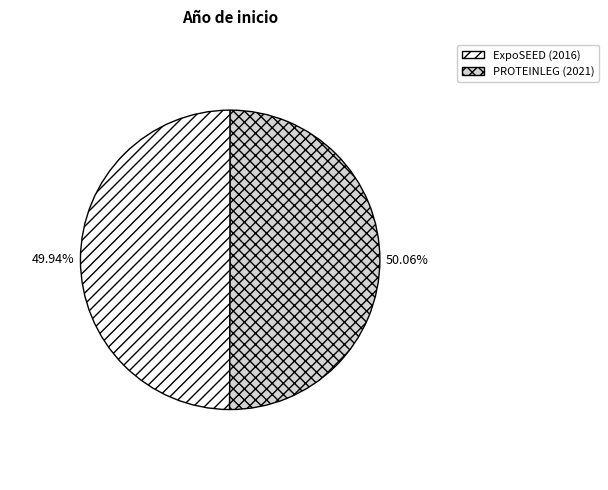

Is there any slice that represents more than half of the pie?

Yes